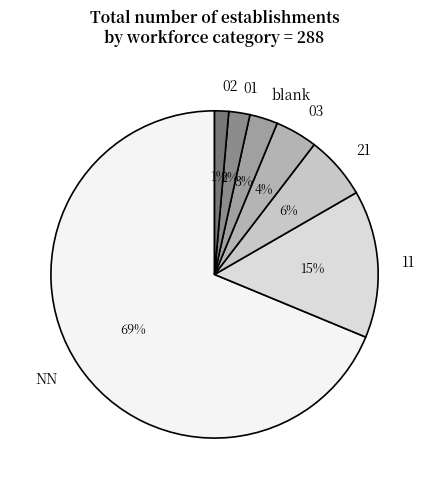

Count the number of slices in the pie.

7